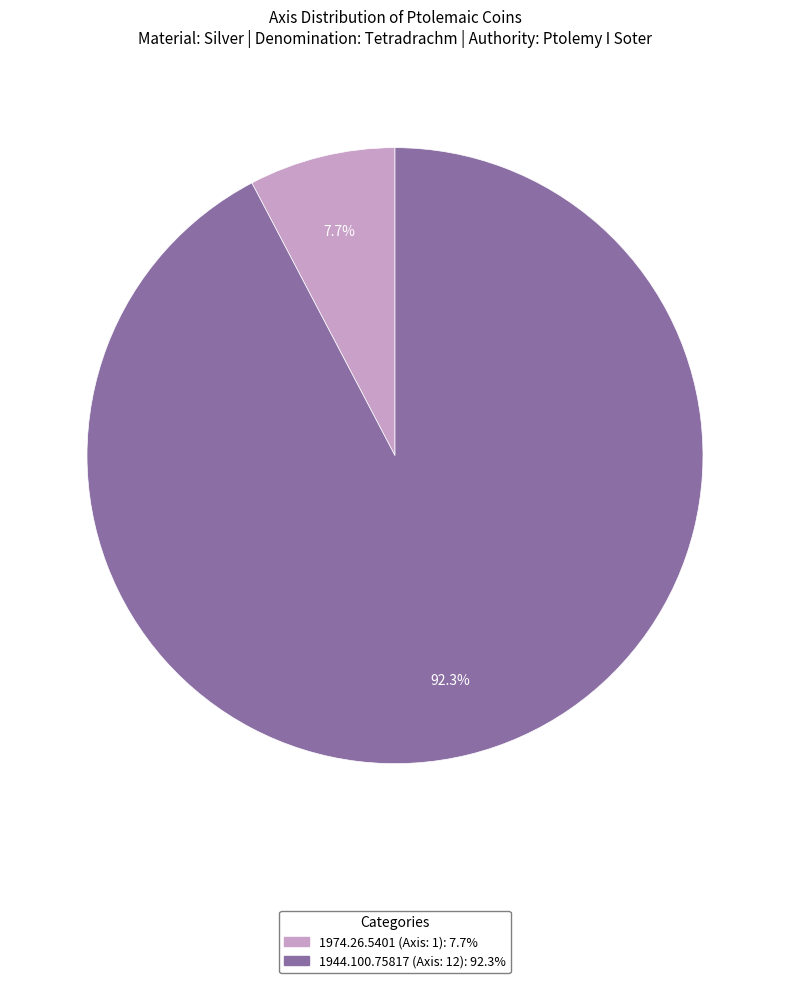

Count the number of slices in the pie.

2